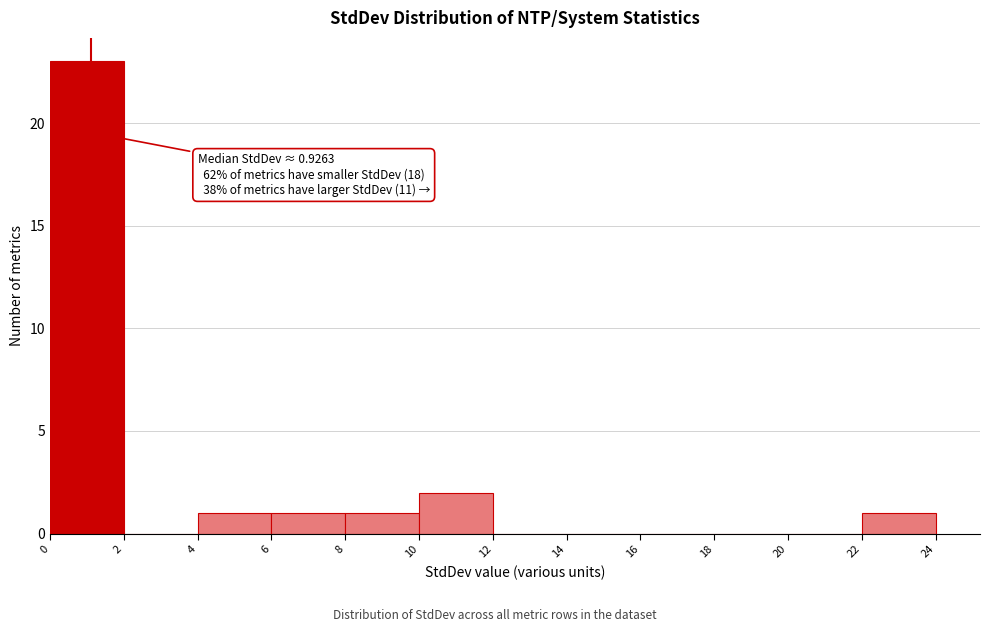

Over which range of the x-axis is the bar tallest?

0 to 2